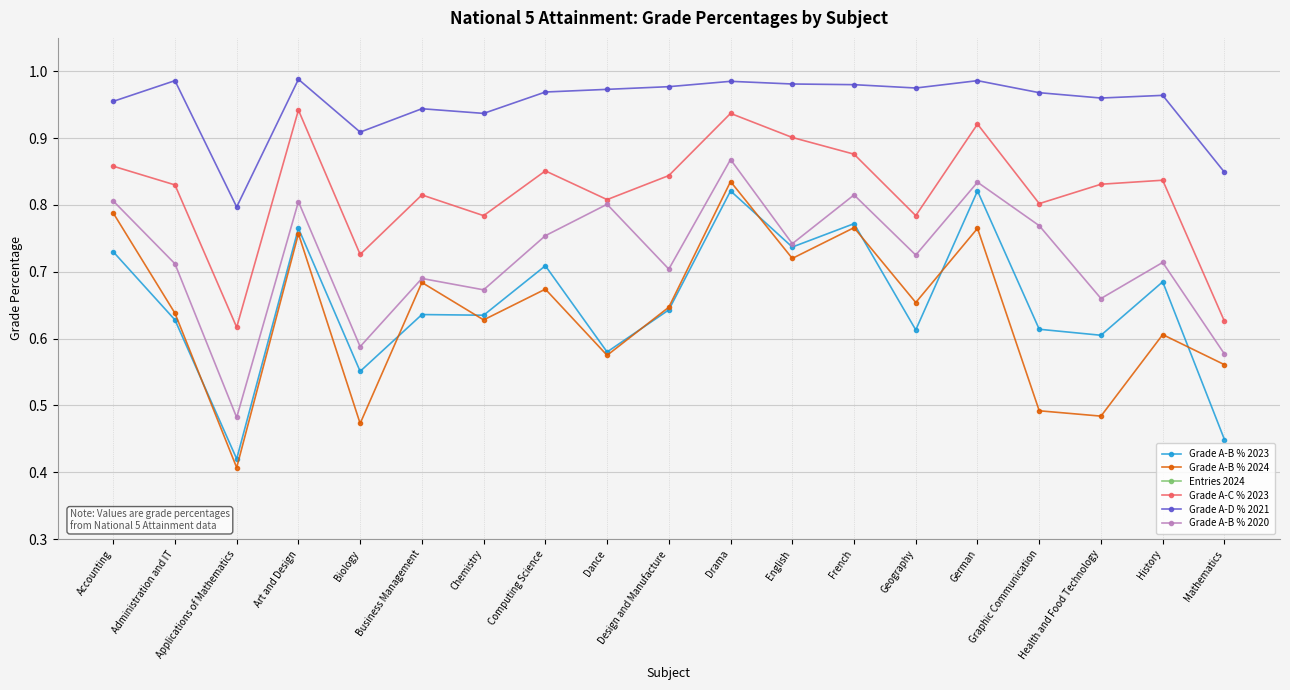

What position from the right is Art and Design?

16